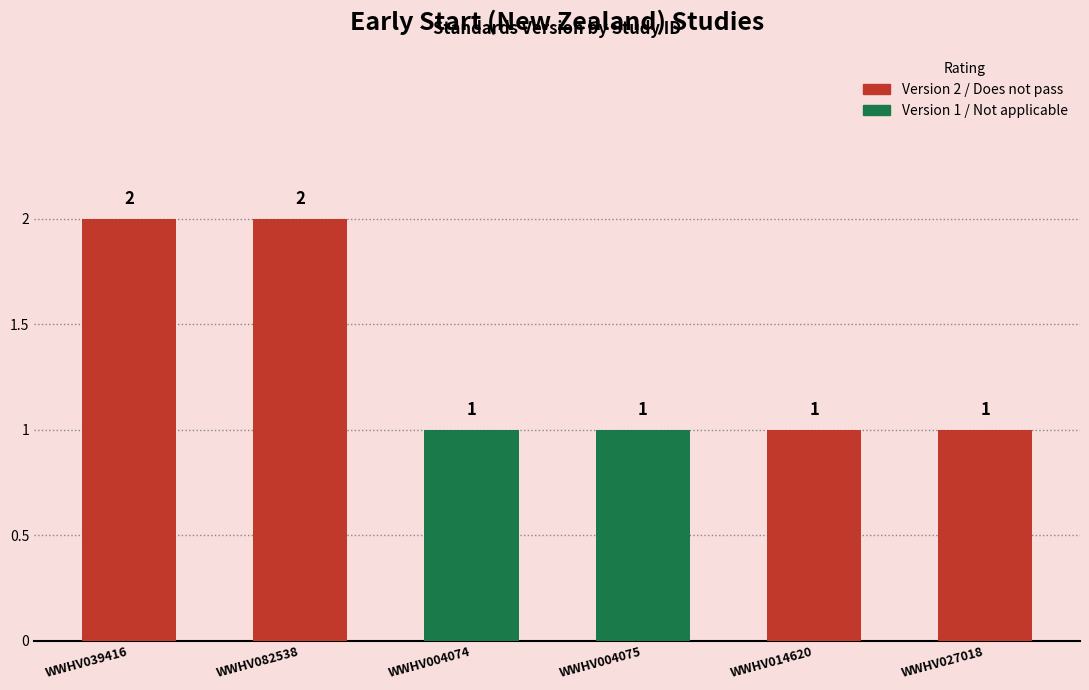

What is the sum of all values?

8